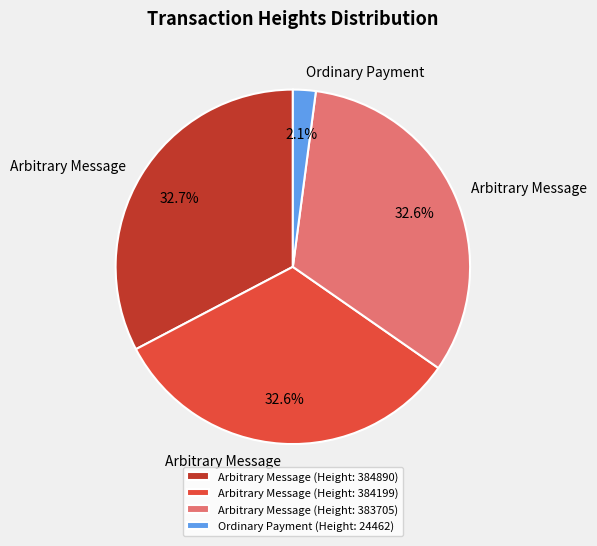

Is there a majority slice in this chart?

No